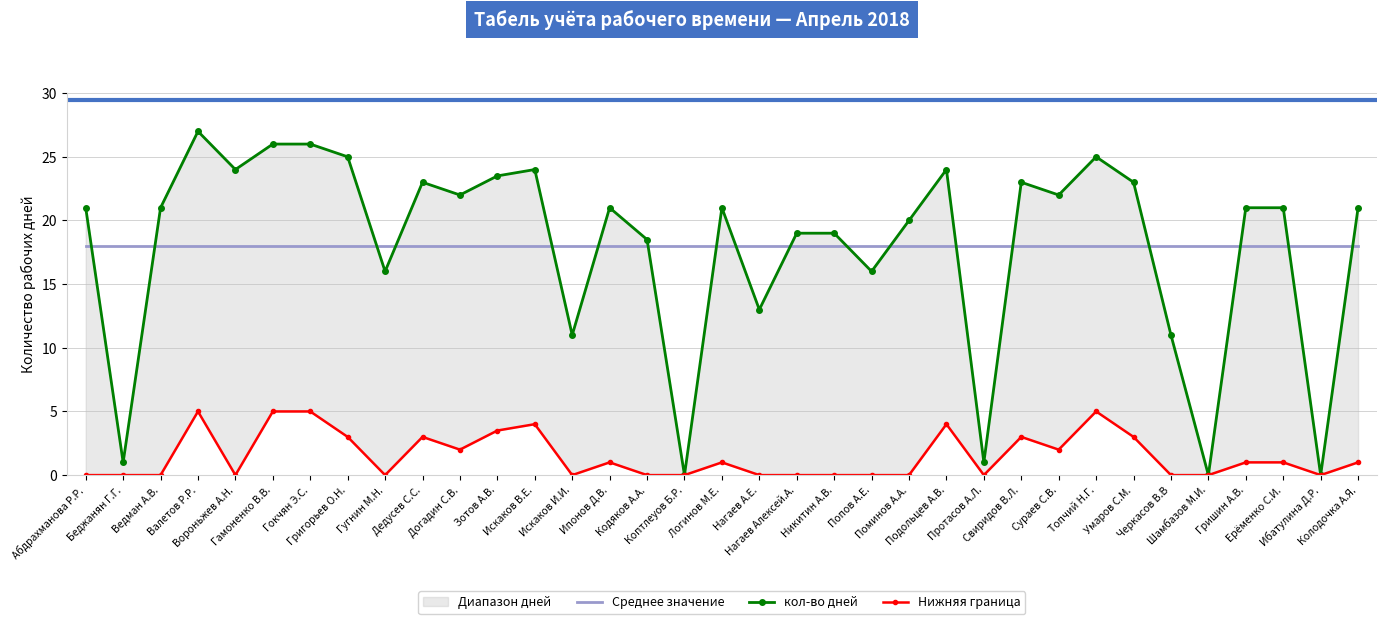

What is the difference between the Нижняя граница values at Валетов Р.Р. and Беджанян Г.Г.?

5.0